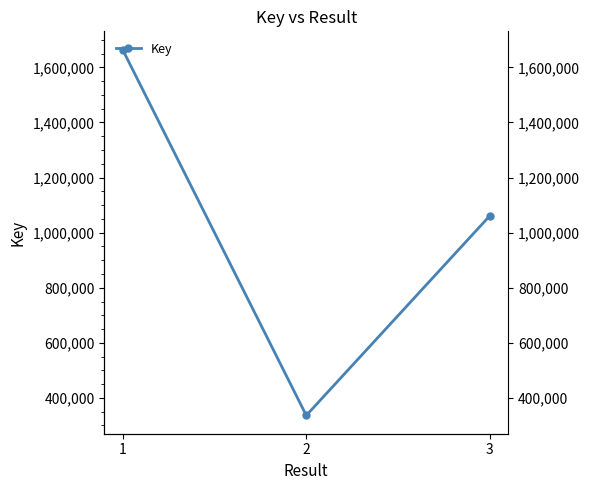

What is the difference between the maximum and minimum values?

1328005